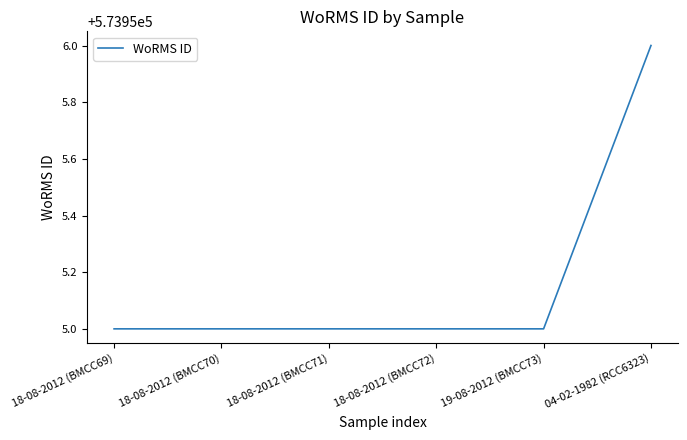

What position from the right is 18-08-2012 (BMCC70)?

5